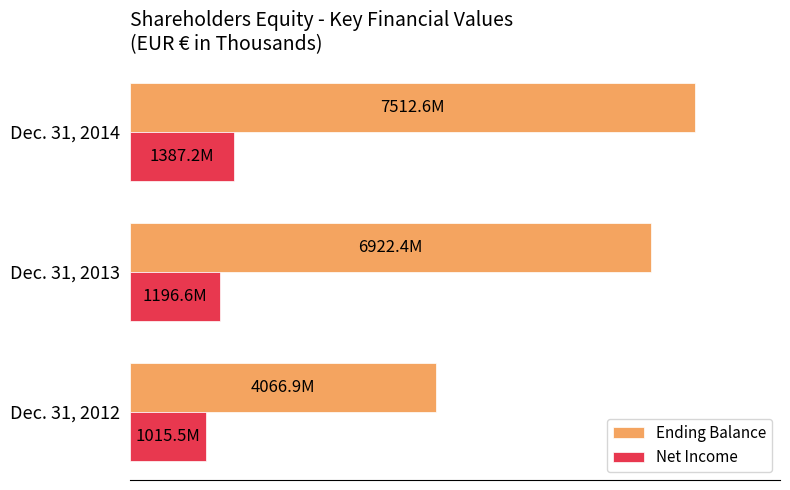

Which category has the highest value in the Net Income series?

Dec. 31, 2014